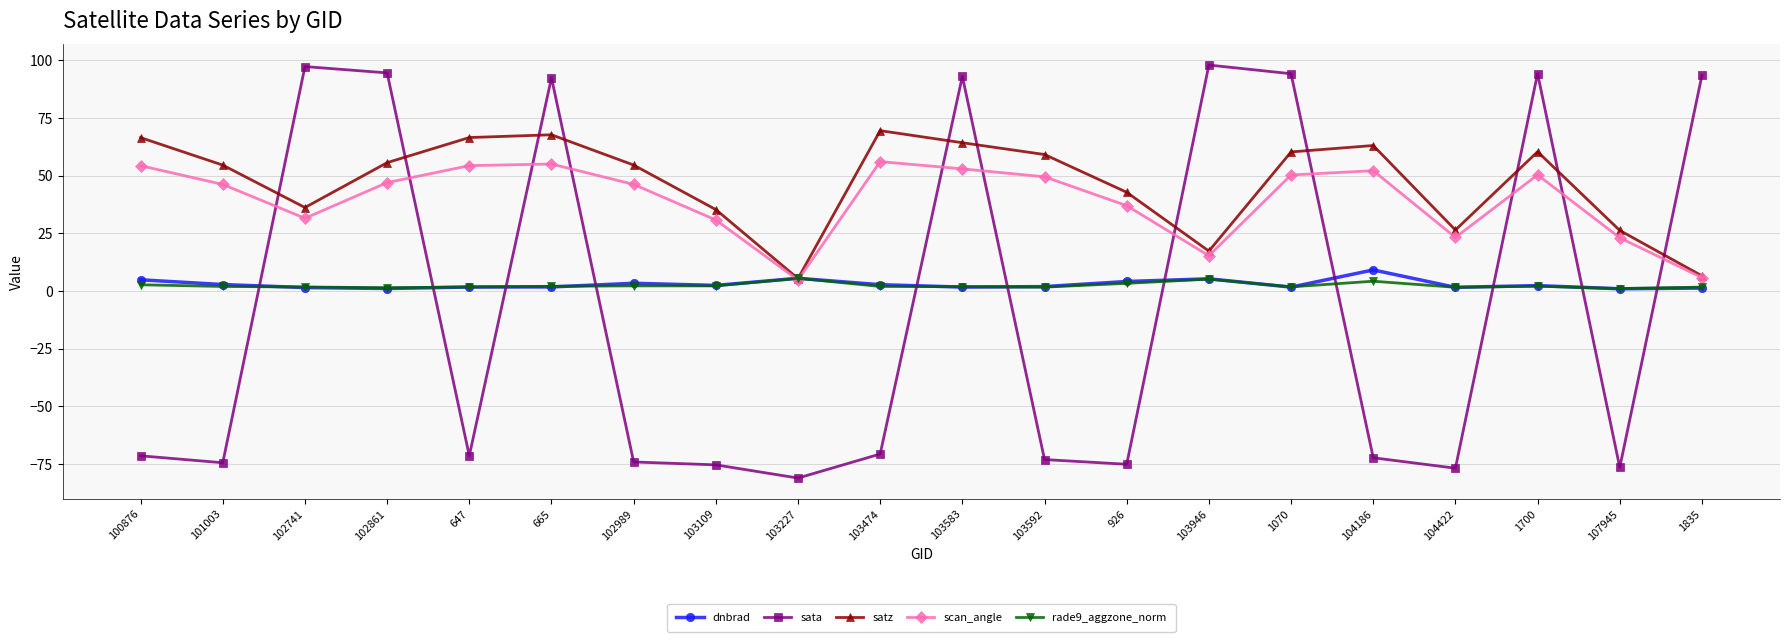

How many lines are shown in the chart?

5